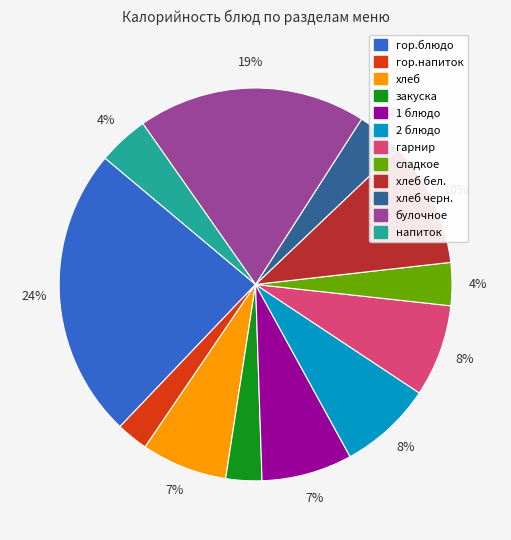

To the nearest percent, what is the average slice percentage?

8%